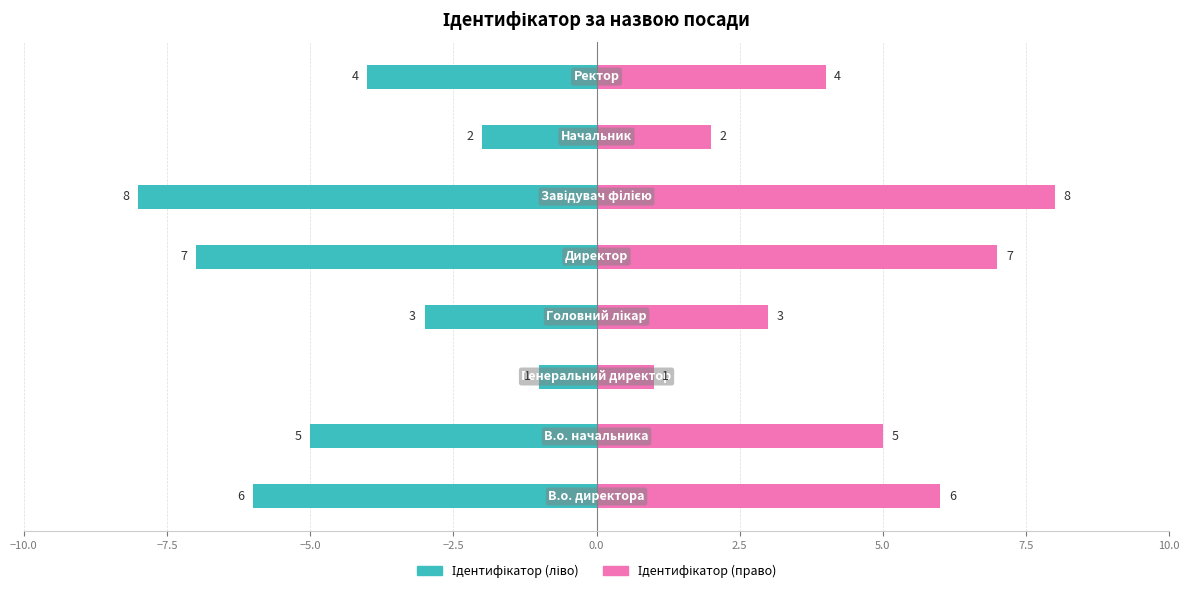

At how many categories does at least one series exceed 1?

7